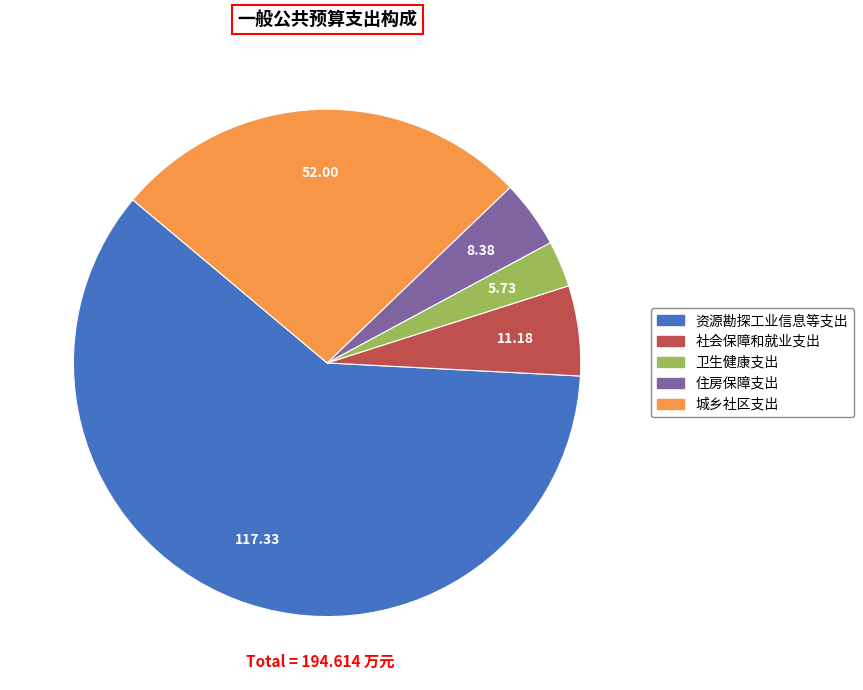

Is there a majority slice in this chart?

Yes